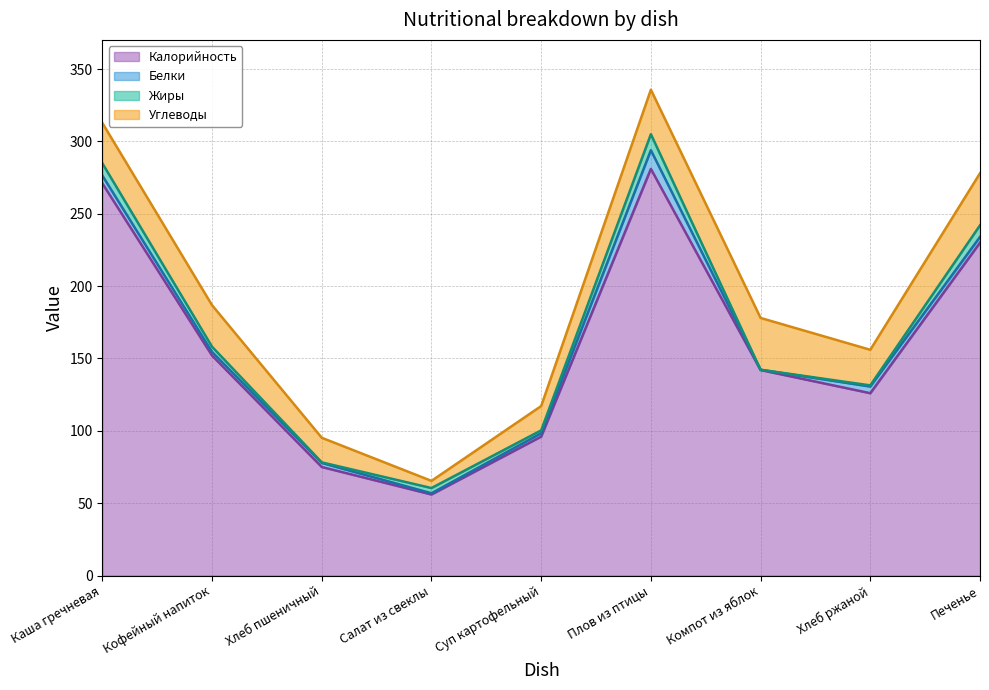

Rank the categories by Калорийность value from lowest to highest.

Салат из свеклы, Хлеб пшеничный, Суп картофельный, Хлеб ржаной, Компот из яблок, Кофейный напиток, Печенье, Каша гречневая, Плов из птицы